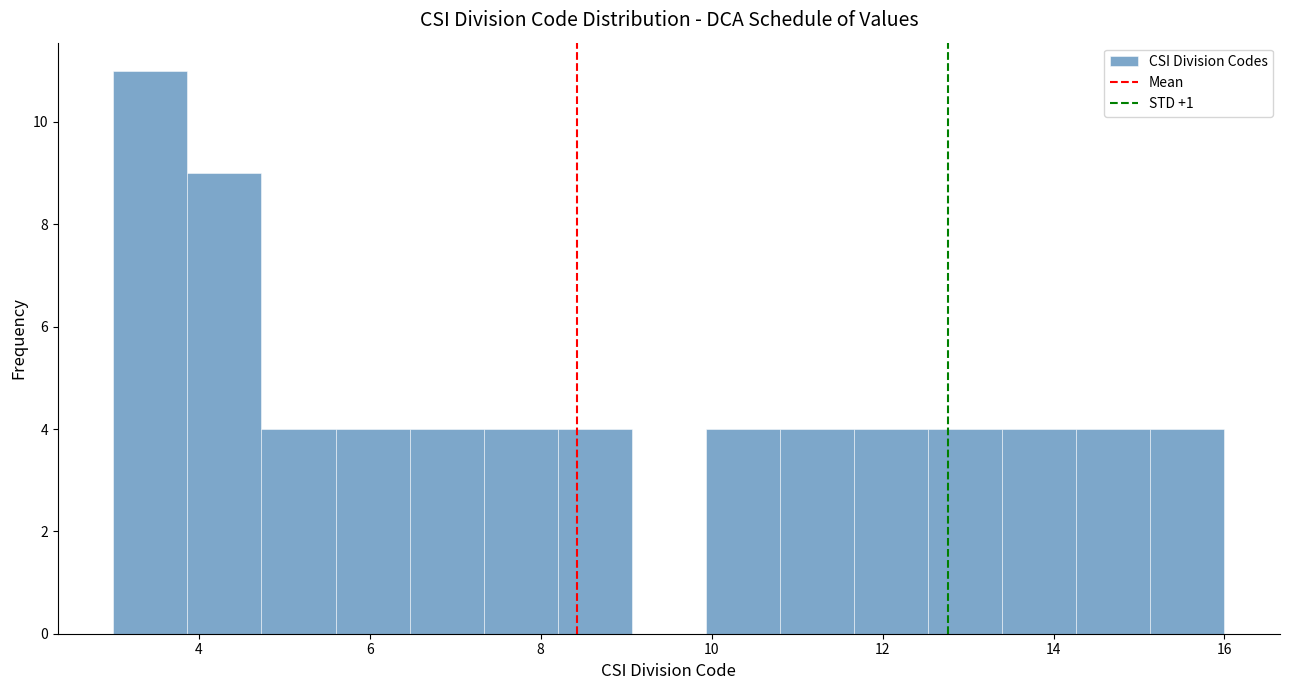

Reading left to right, list every bar in this chart as the range it spans on the x-axis followed by its height. Neither the bar edges nor the heights are printed on the chart, so give them approximately, as read against the axes.

3.0 to 3.8: 11
3.8 to 4.8: 9
4.8 to 5.6: 4
5.6 to 6.4: 4
6.4 to 7.4: 4
7.4 to 8.2: 4
8.2 to 9.0: 4
9.0 to 10.0: 0
10.0 to 10.8: 4
10.8 to 11.6: 4
11.6 to 12.6: 4
12.6 to 13.4: 4
13.4 to 14.2: 4
14.2 to 15.2: 4
15.2 to 16.0: 4